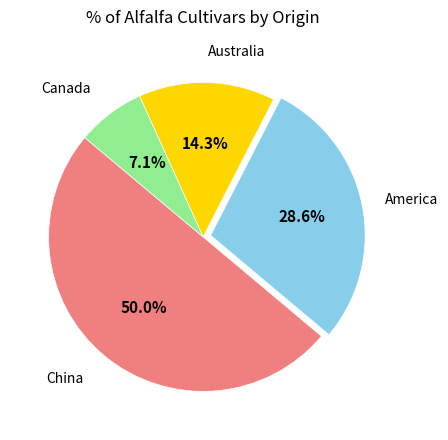

How many slices are in this pie chart?

4